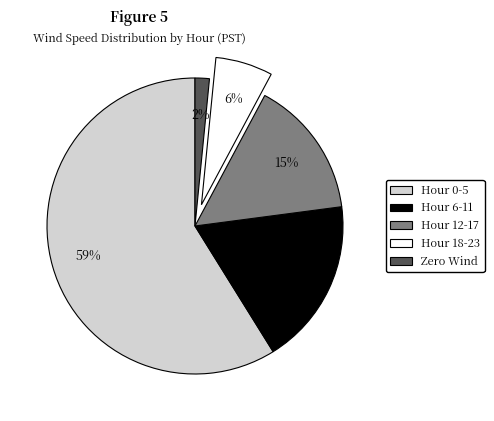

Is Hour 0-5 the majority of the pie?

Yes